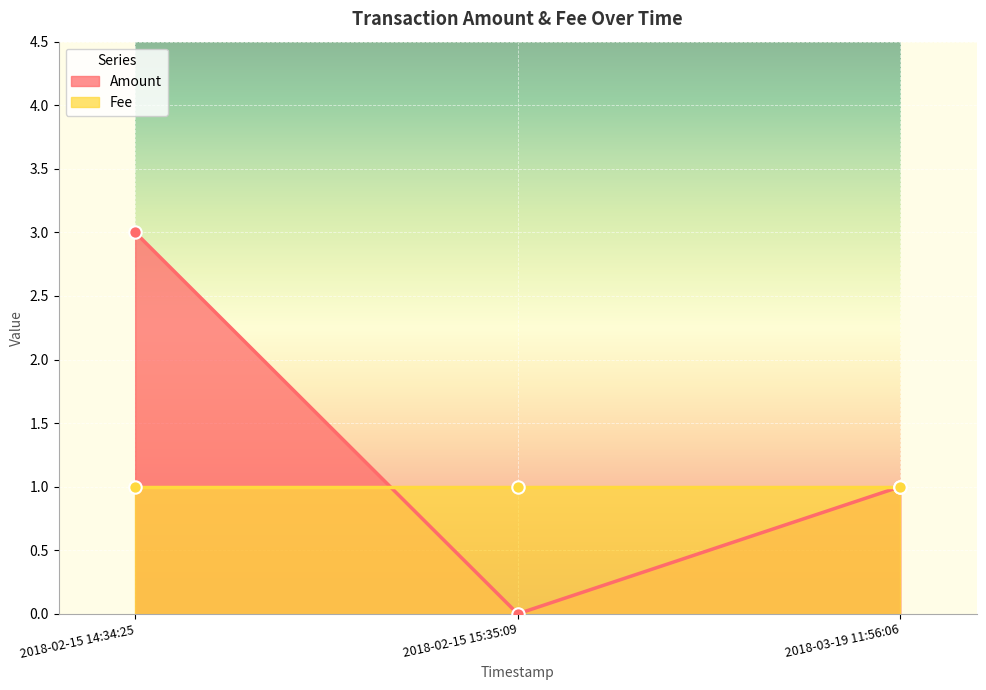

What is the change in value from 2018-02-15 14:34:25 to 2018-03-19 11:56:06?

-2